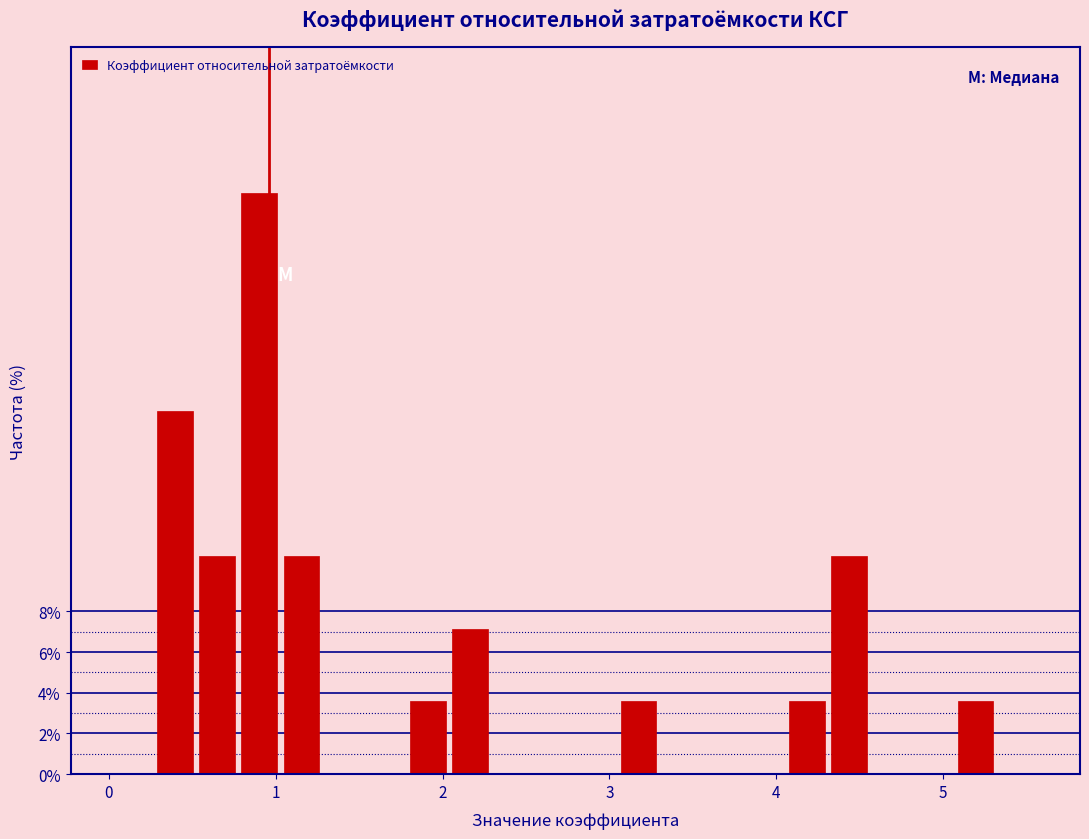

Around what value on the x-axis is the tallest bar? Give the approximate position of its centre, as read against the axis.

0.9